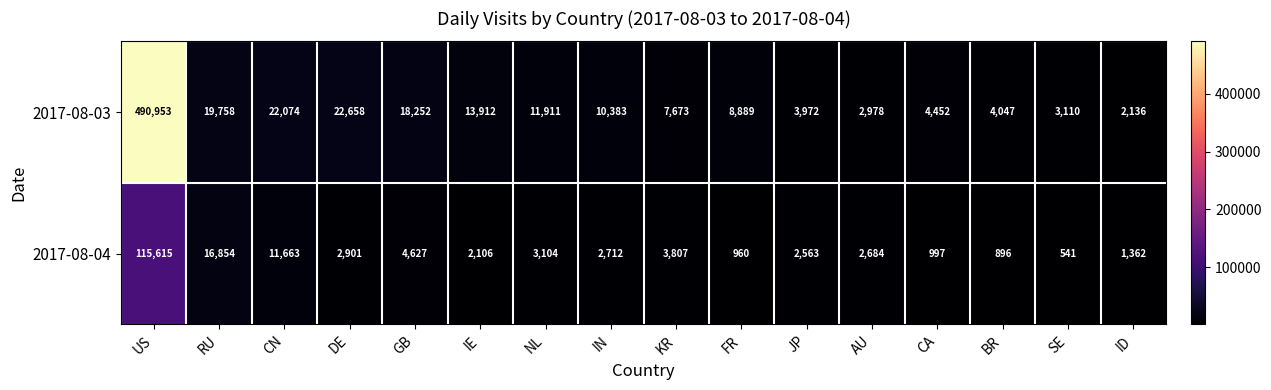

At which category is the sum across all series the highest?

US